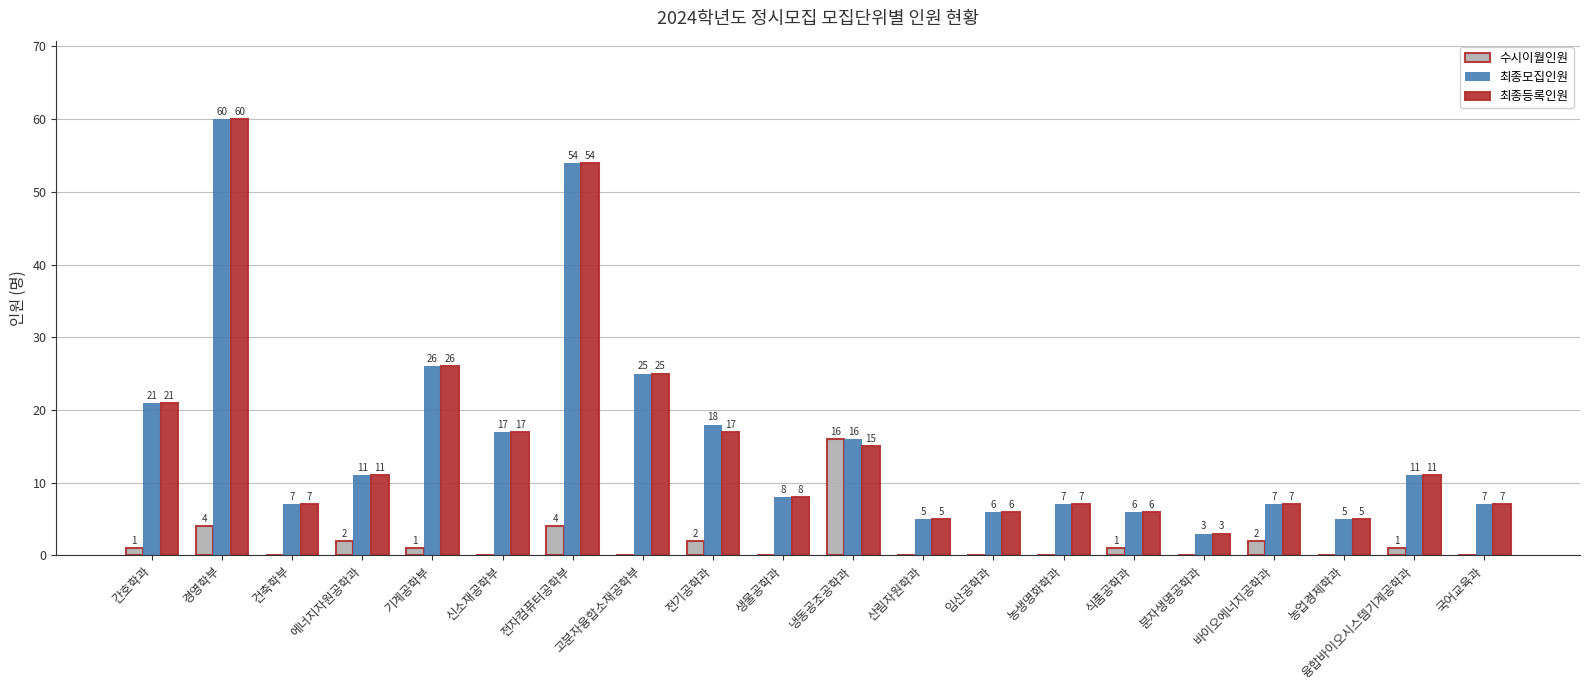

How many positive values does the 수시이월인원 series have?

10